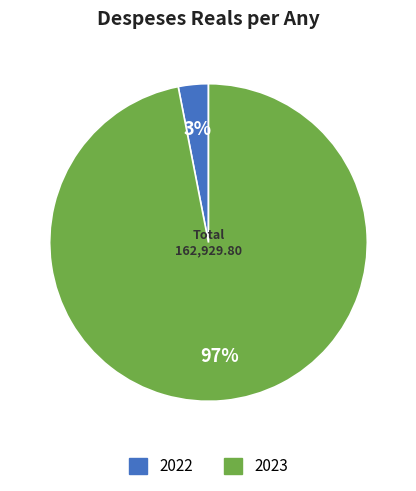

How many segments does this pie chart have?

2